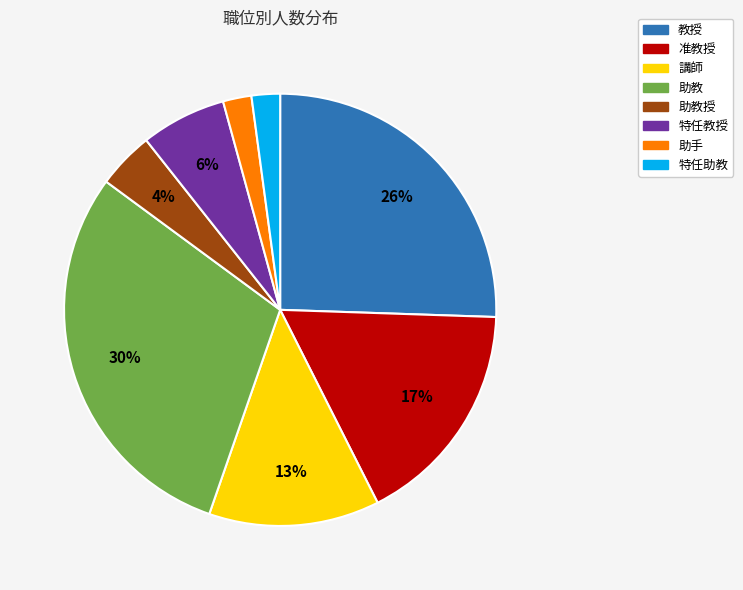

Is there a majority slice in this chart?

No